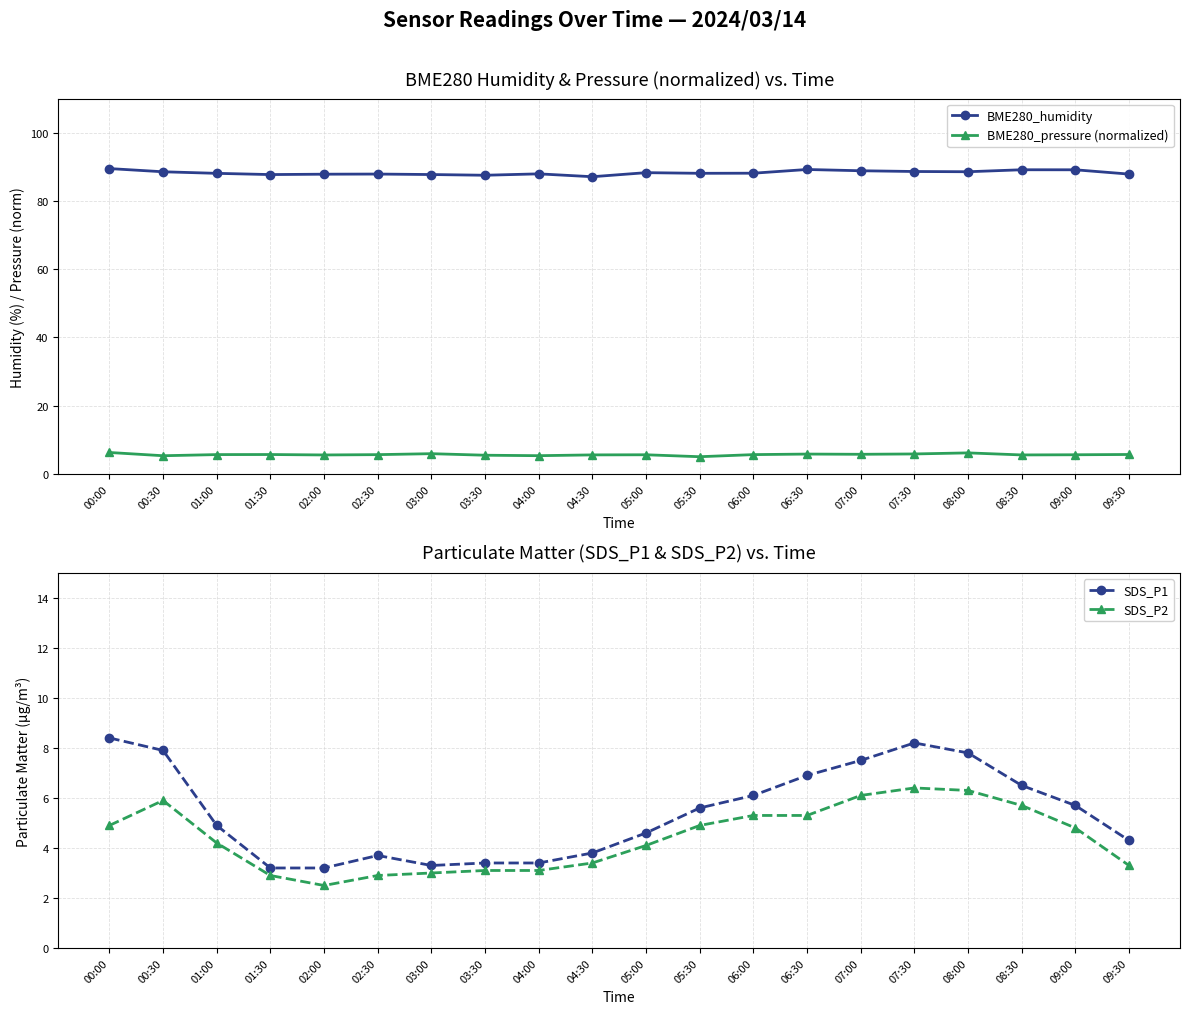

Reading left to right, what are all the values shown in this chart?

BME280_humidity: 00:00=89.5	00:30=88.5	01:00=88.1	01:30=87.7	02:00=87.8	02:30=87.9	03:00=87.7	03:30=87.5	04:00=87.9	04:30=87.1	05:00=88.3	05:30=88.1	06:00=88.1	06:30=89.2	07:00=88.8	07:30=88.6	08:00=88.5	08:30=89.1	09:00=89.1	09:30=87.9
BME280_pressure (normalized): 00:00=6.2	00:30=5.3	01:00=5.6	01:30=5.6	02:00=5.5	02:30=5.6	03:00=5.9	03:30=5.4	04:00=5.3	04:30=5.5	05:00=5.6	05:30=5.0	06:00=5.6	06:30=5.8	07:00=5.7	07:30=5.8	08:00=6.1	08:30=5.5	09:00=5.6	09:30=5.7
SDS_P1: 00:00=8.4	00:30=7.9	01:00=4.9	01:30=3.2	02:00=3.2	02:30=3.7	03:00=3.3	03:30=3.4	04:00=3.4	04:30=3.8	05:00=4.6	05:30=5.6	06:00=6.1	06:30=6.9	07:00=7.5	07:30=8.2	08:00=7.8	08:30=6.5	09:00=5.7	09:30=4.3
SDS_P2: 00:00=4.9	00:30=5.9	01:00=4.2	01:30=2.9	02:00=2.5	02:30=2.9	03:00=3.0	03:30=3.1	04:00=3.1	04:30=3.4	05:00=4.1	05:30=4.9	06:00=5.3	06:30=5.3	07:00=6.1	07:30=6.4	08:00=6.3	08:30=5.7	09:00=4.8	09:30=3.3